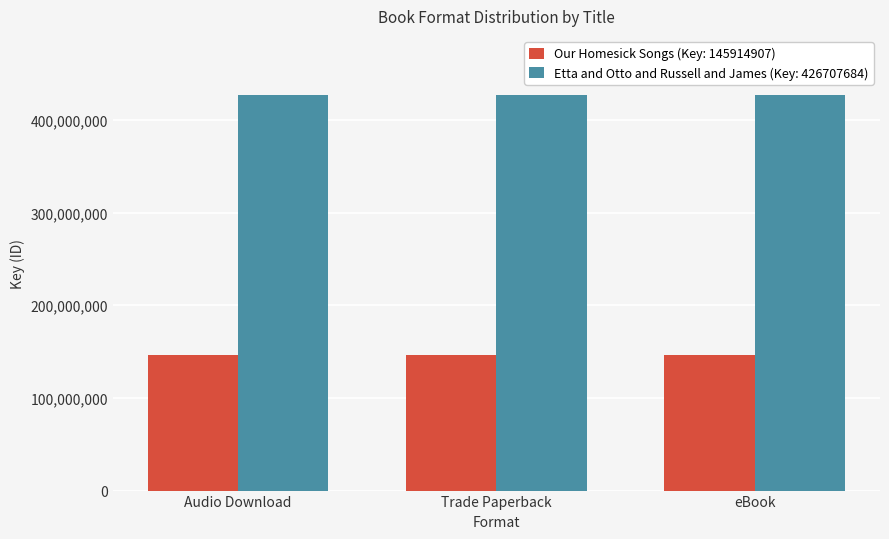

How many series are shown in this chart?

2